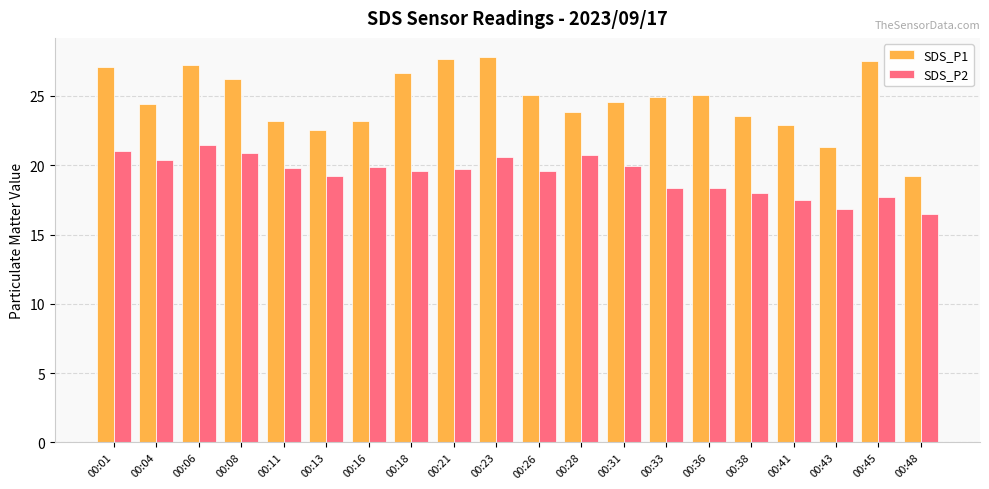

What is the value of the SDS_P2 bar at the 11th from the left?

19.6